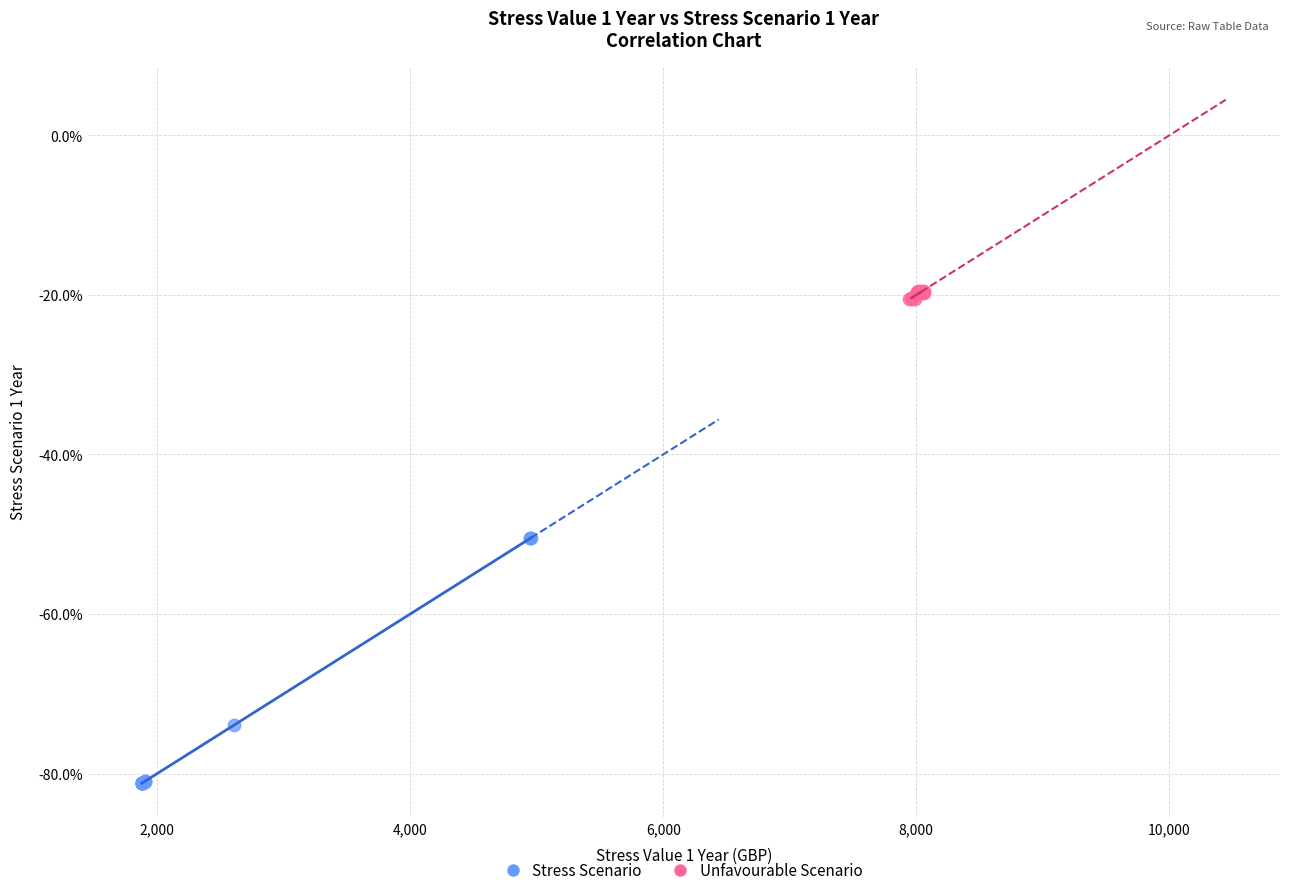

Which series has the largest Y range (max minus min)?

Stress Scenario